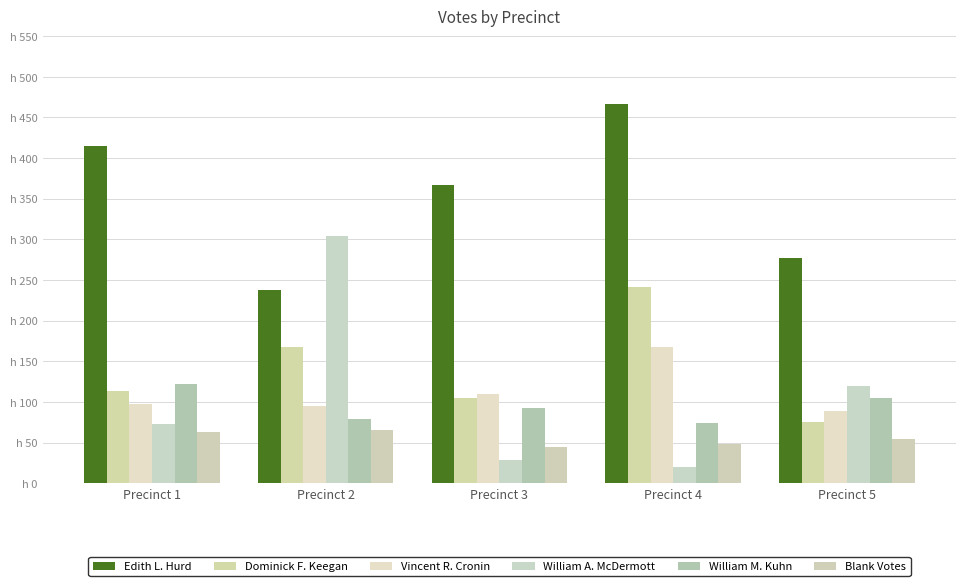

Does the chart contain any negative values?

No